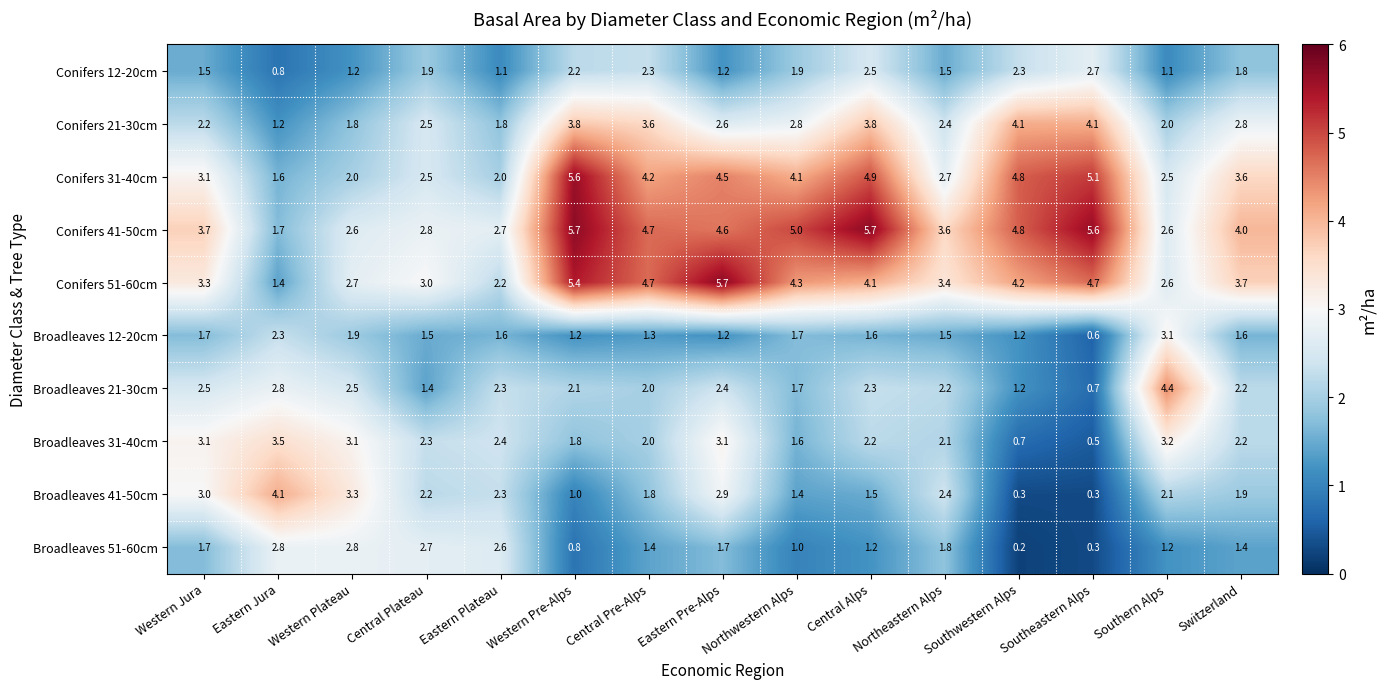

What is the spread (max minus min) of values at Western Plateau?

2.1